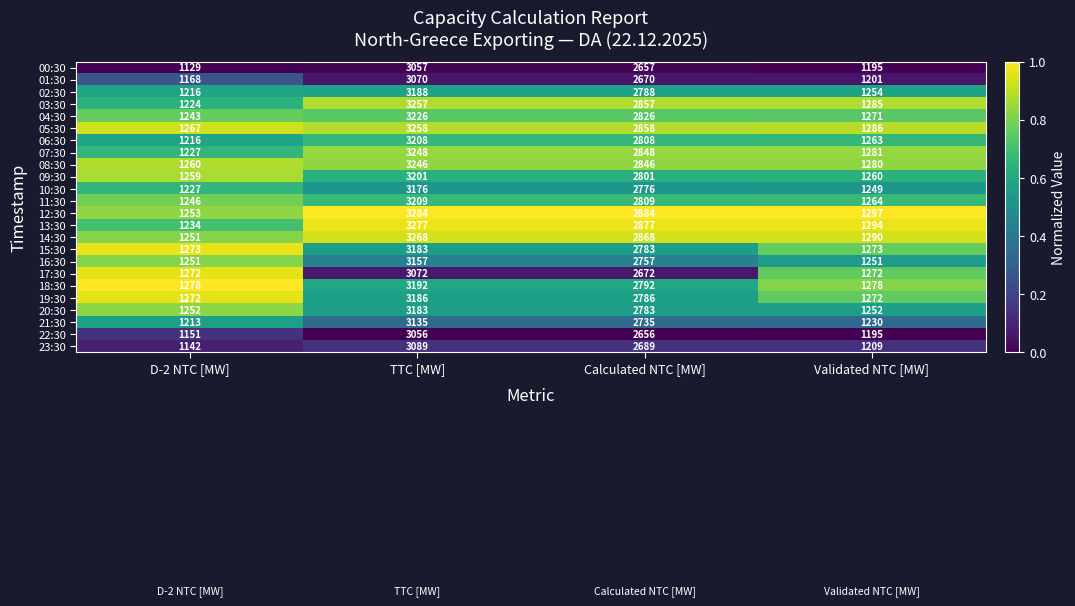

What is the minimum value for 10:30?

1227